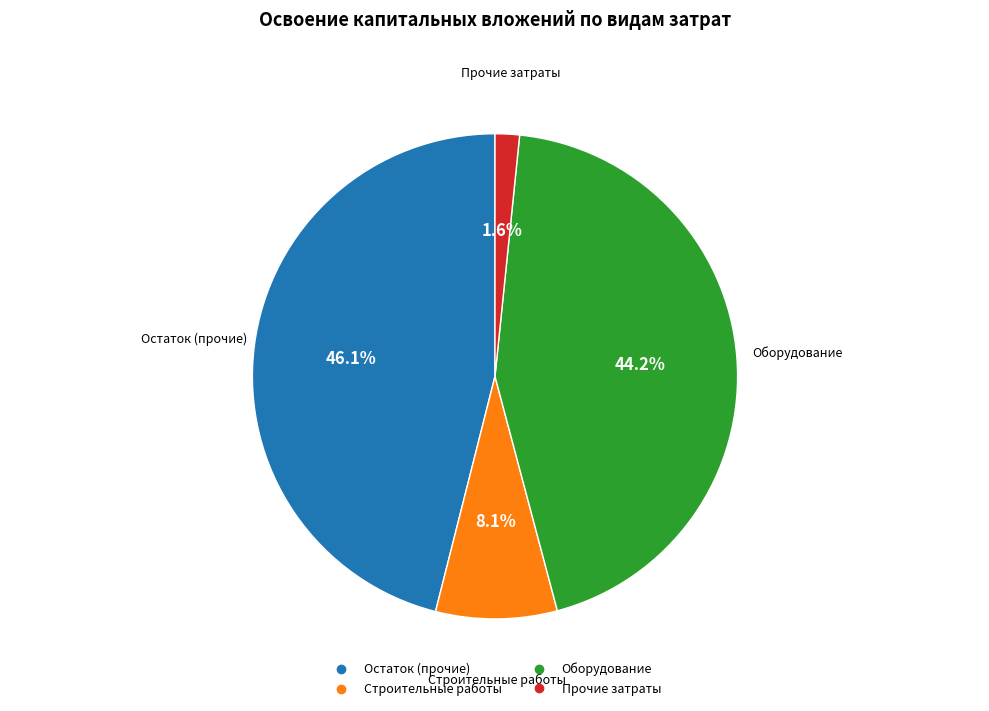

To the nearest percent, what is the difference between the Строительные работы and Прочие затраты slice percentages?

6%